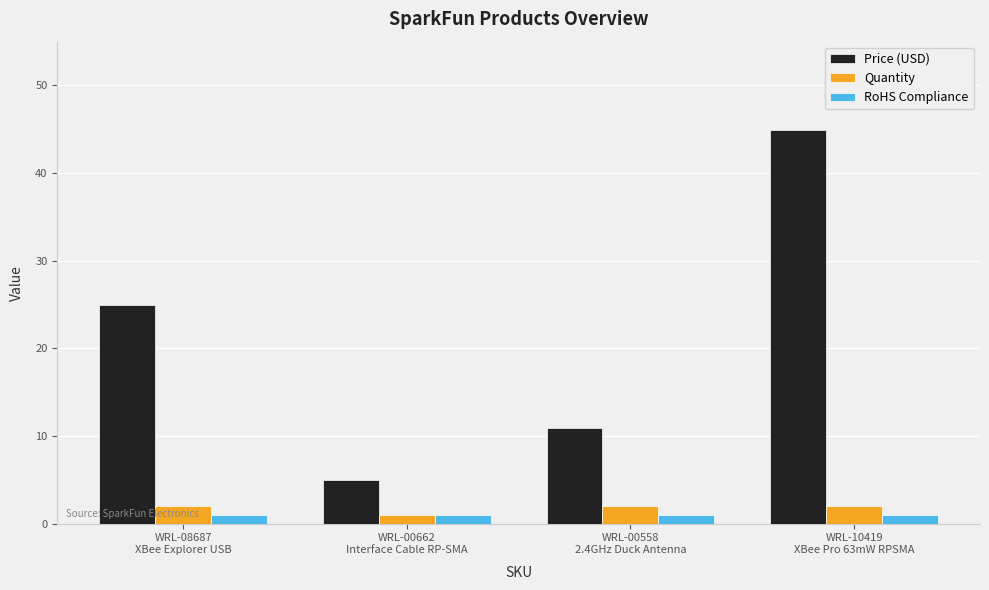

How many distinct data groups are displayed?

3